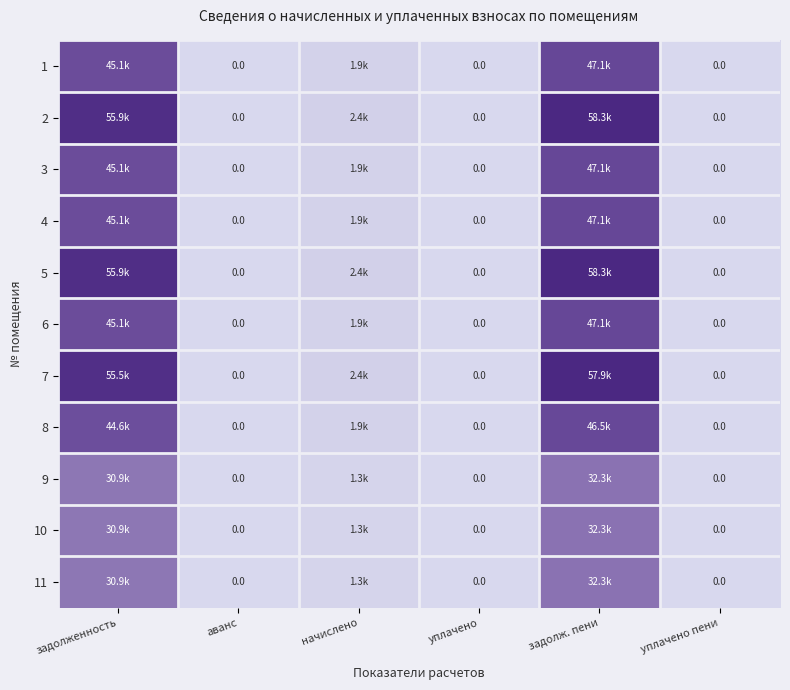

What is the average value of the 6 series?

15691.3